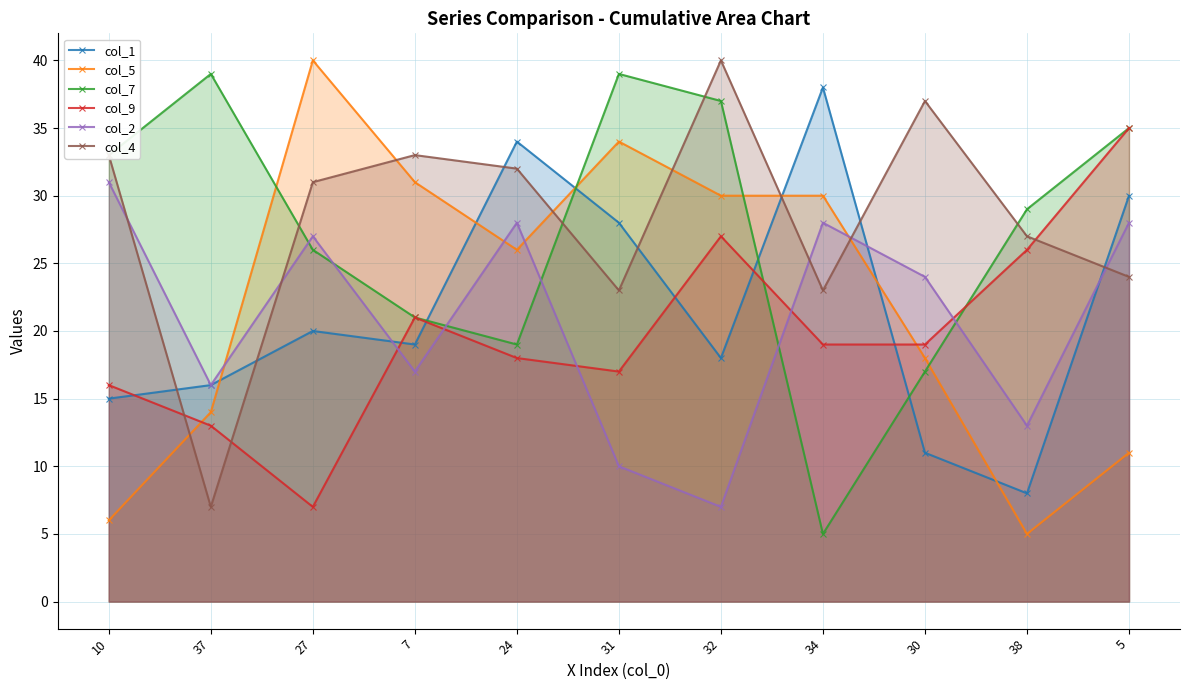

How many lines are shown in the chart?

6